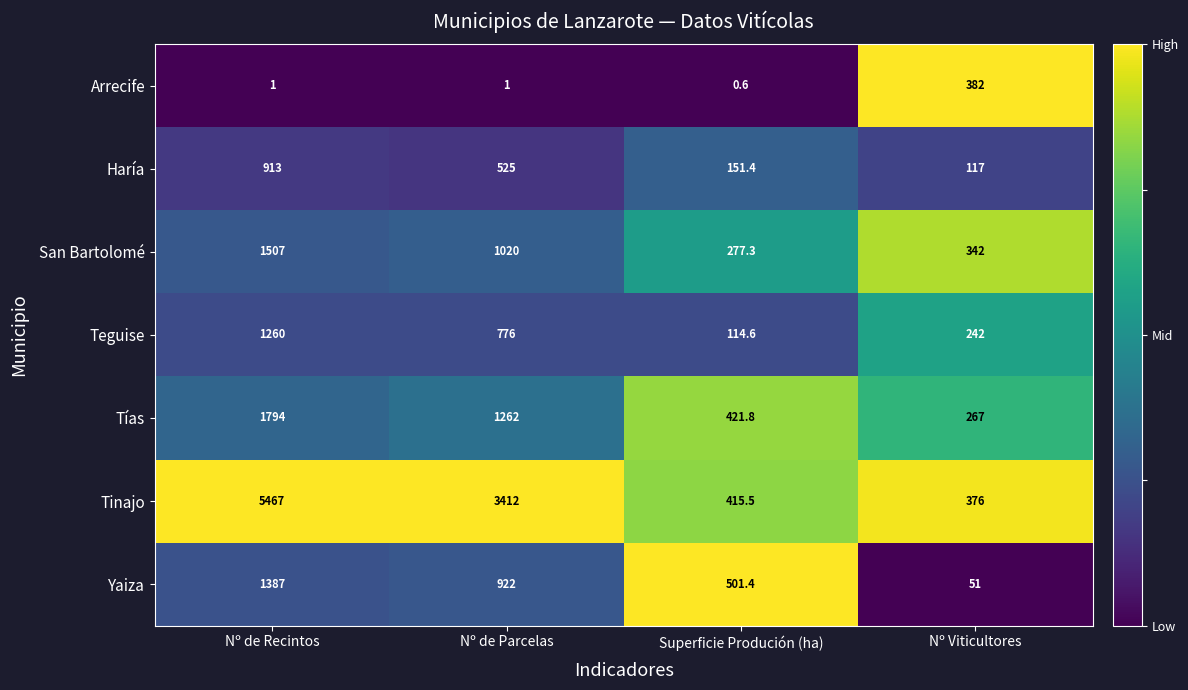

What is the total value across all series at Nº de Recintos?

12329.0